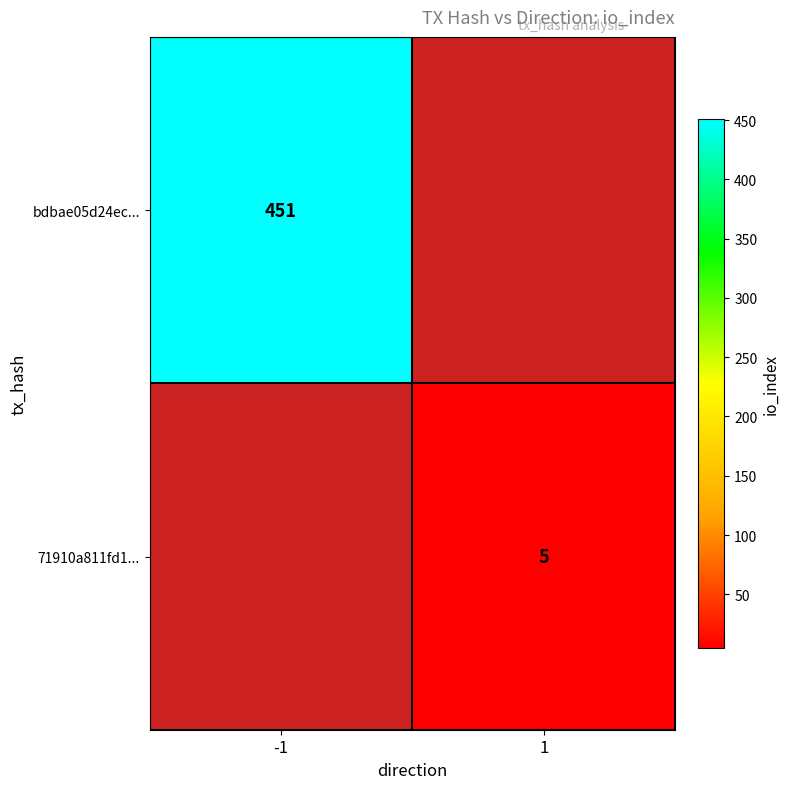

How many categories are shown in the chart?

2